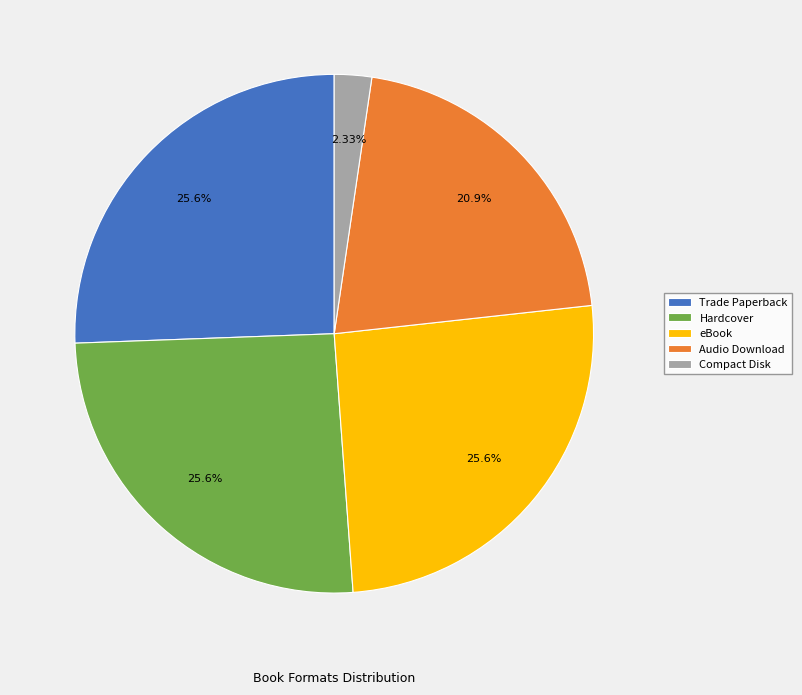

The Audio Download slice represents 12% of the pie. True or false?

False